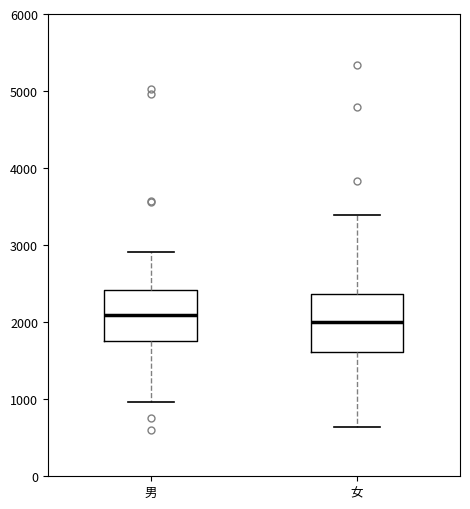

Where is the lower edge of the box for 女 on the y-axis? The values are not printed on the chart, so give them approximately, as read against the axis.

1600